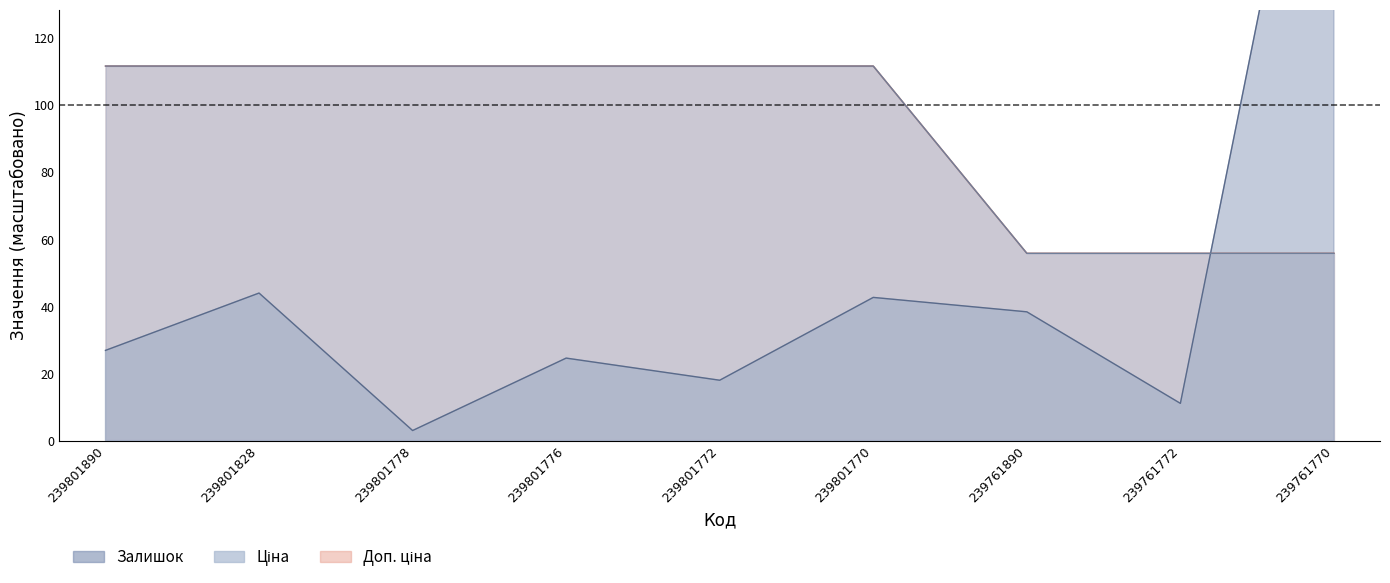

What is the value of the Залишок point at the 8th from the left?

11.1